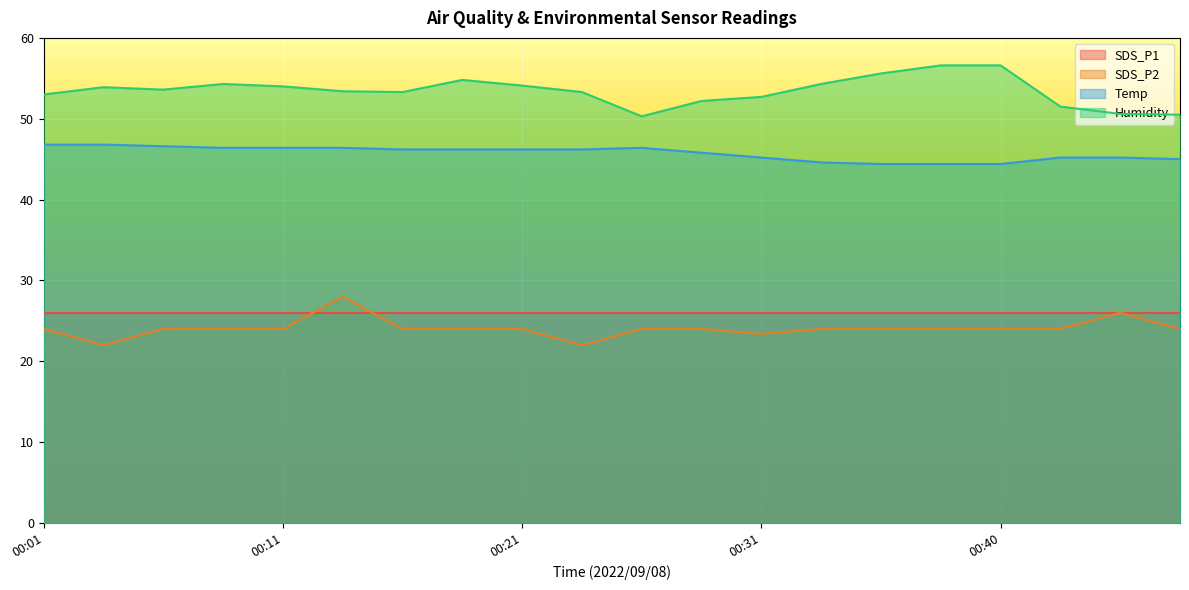

What is the spread (max minus min) of values at 00:01?

29.0